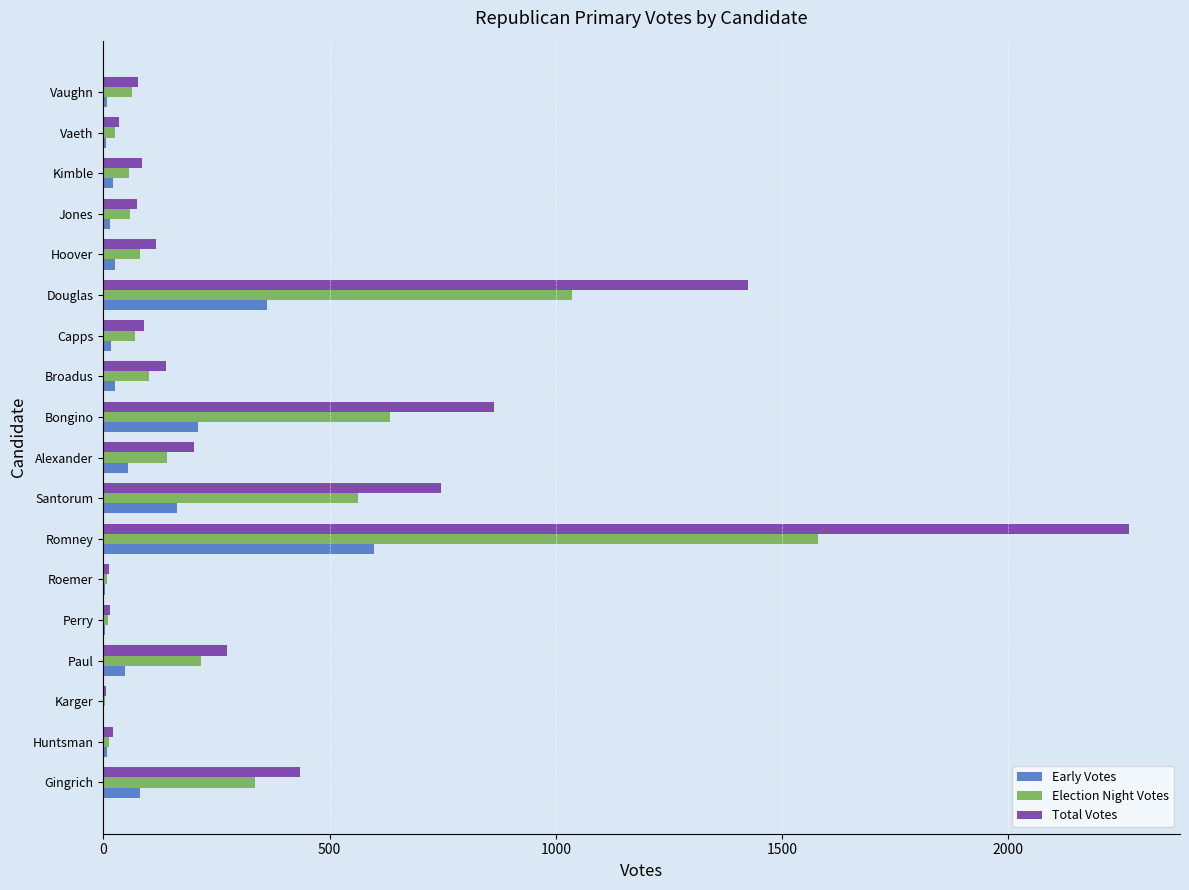

Which series changed the most between Santorum and Broadus?

Total Votes